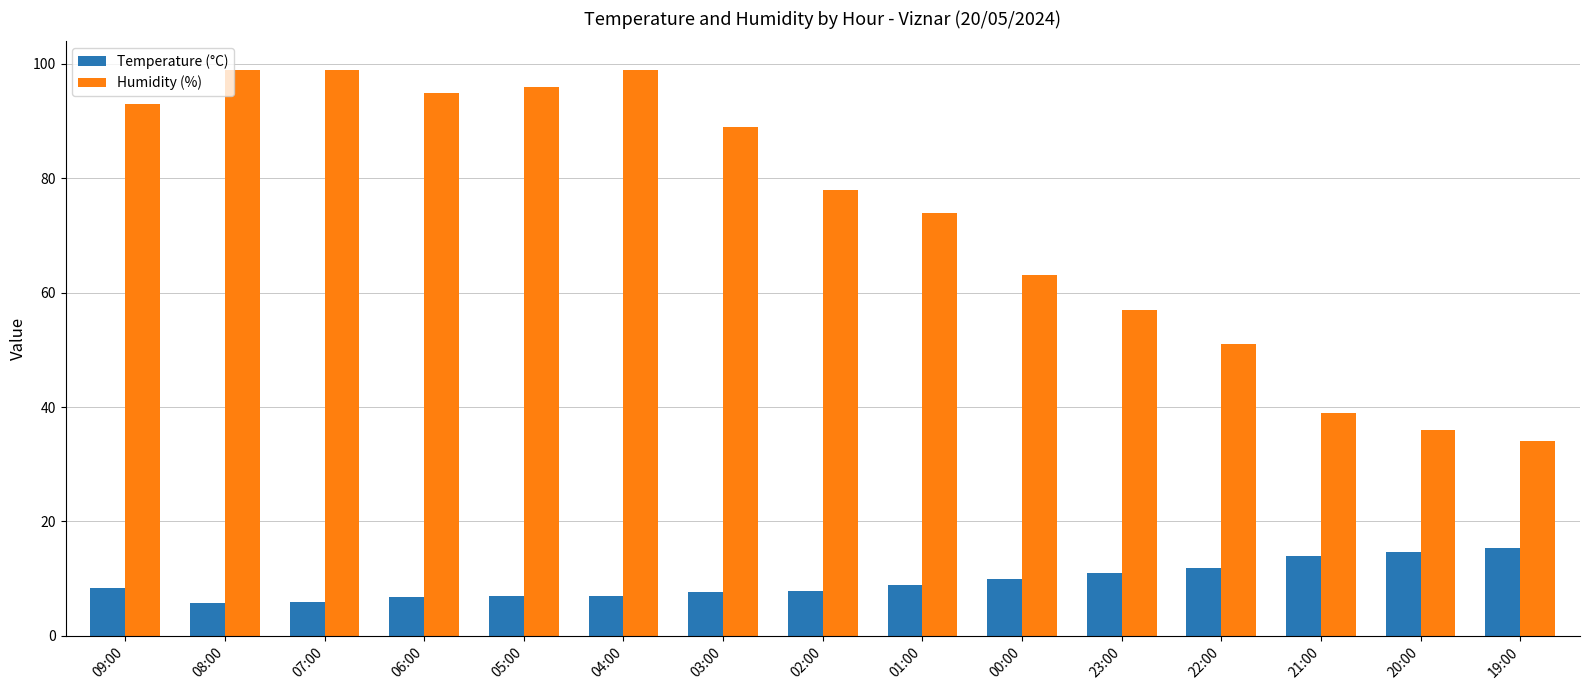

Is the value of Humidity (%) at 02:00 greater than the value of Temperature (°C) at 05:00?

Yes